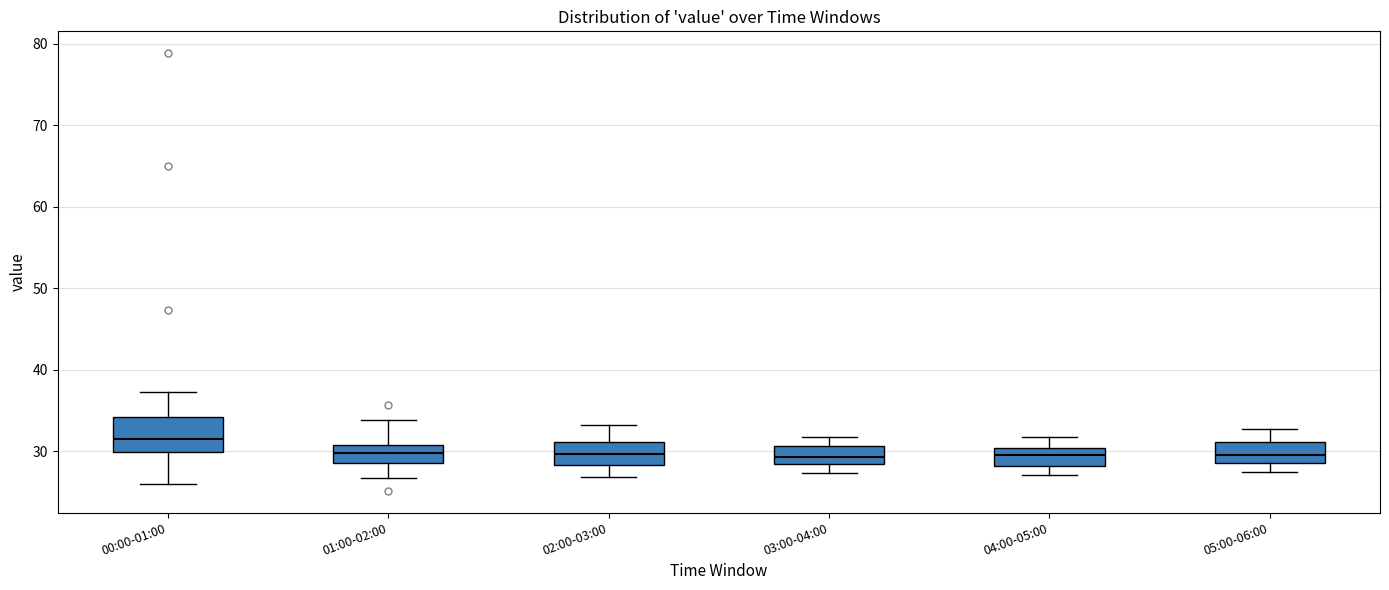

Reading left to right, transcribe this box plot: for each box, give where its median line is, the range the box spans, and where its two whiskers end, as read against the y-axis. The values are not printed on the chart, so give them approximately, as read against the axis.

00:00-01:00: median 32, box 30 to 34, whiskers 26 to 37
01:00-02:00: median 30, box 29 to 31, whiskers 27 to 34
02:00-03:00: median 30, box 28 to 31, whiskers 27 to 33
03:00-04:00: median 29, box 28 to 31, whiskers 27 to 32
04:00-05:00: median 30 (inside the box), box 28 to 30, whiskers 27 to 32
05:00-06:00: median 30, box 29 to 31, whiskers 28 to 33